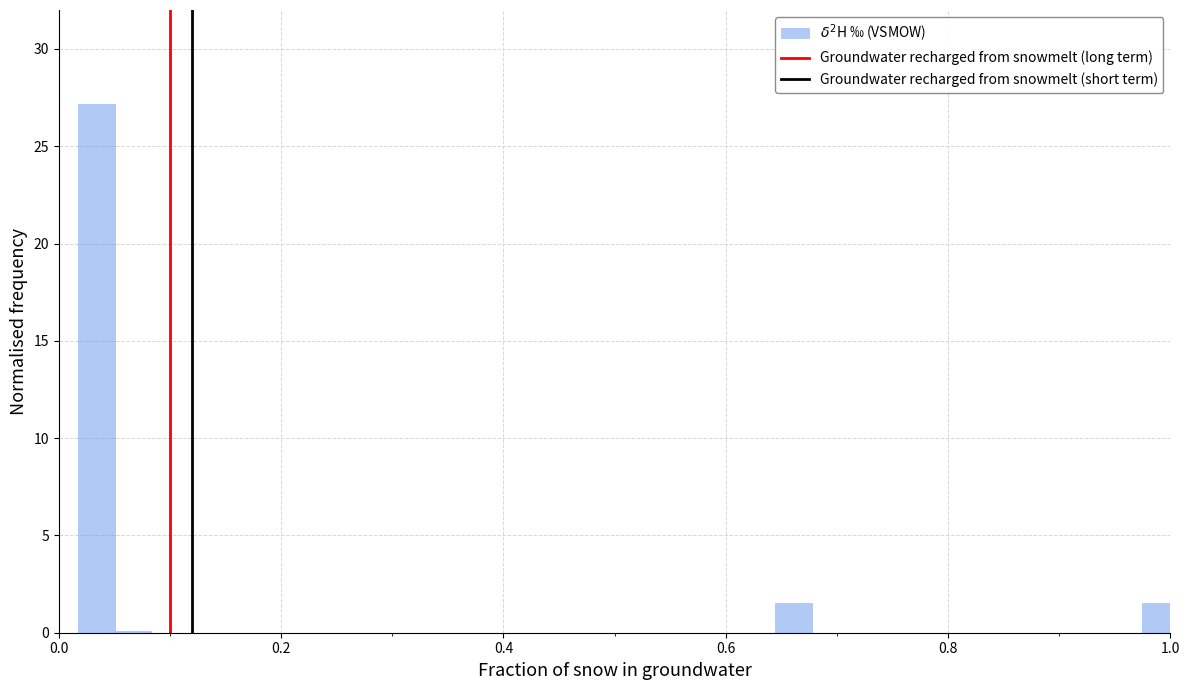

Around what value on the x-axis is the tallest bar? Give the approximate position of its centre, as read against the axis.

0.04